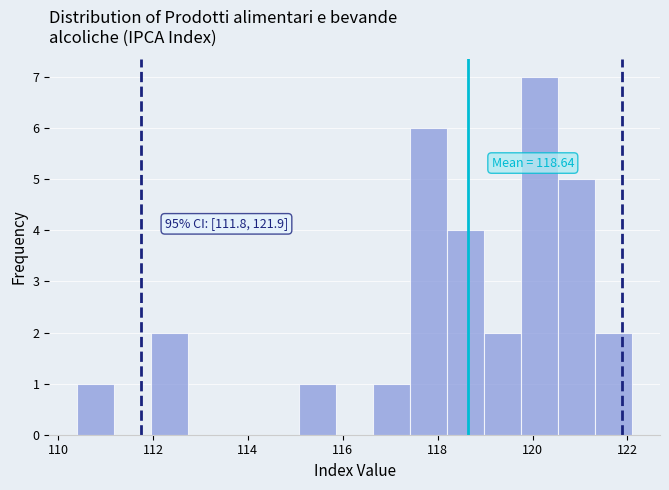

Read against the x-axis, roughly where is the centre of the tallest bar?

120.2